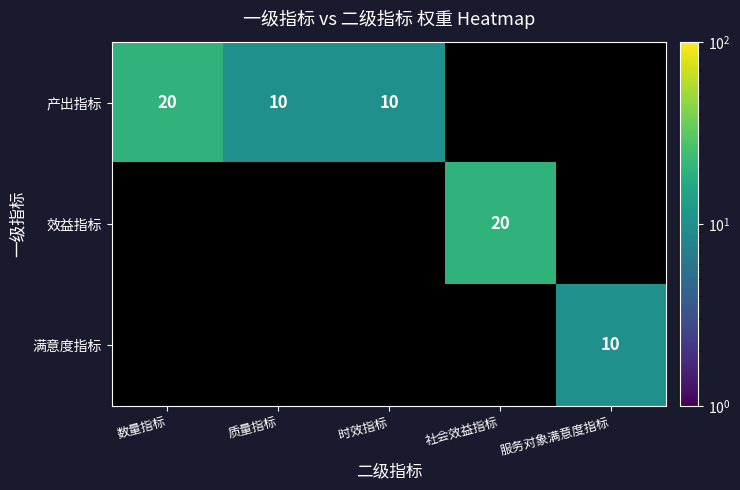

List the series in order of their overall mean, lowest first.

产出指标, 效益指标, 满意度指标